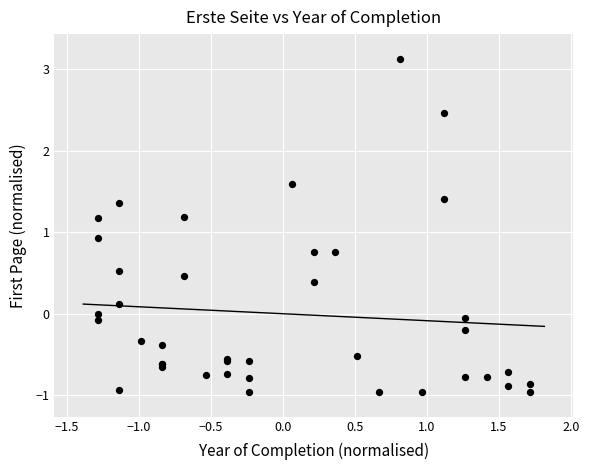

What Y value in the scatter plot is closest to 1?

0.9